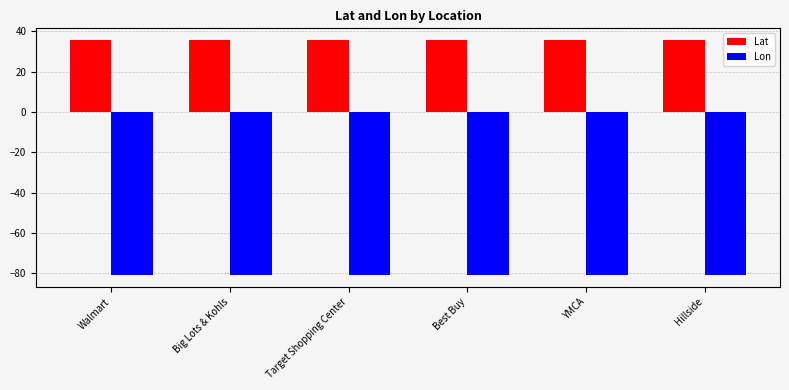

True or false: Lon has a value of -80.9 at Walmart.

True